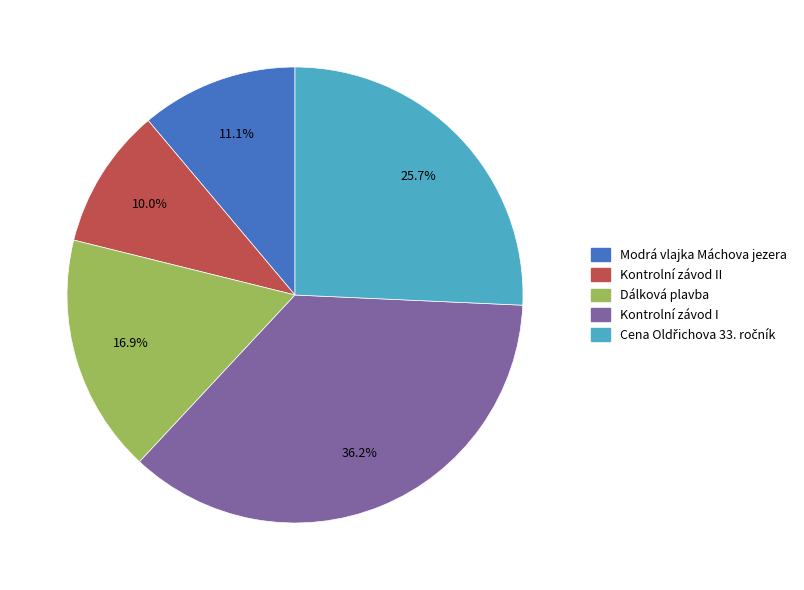

Does any single category account for the majority?

No